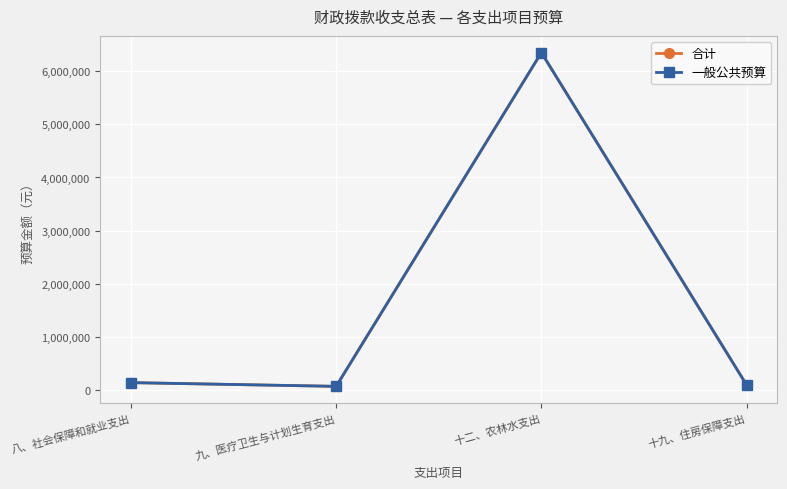

True or false: 合计 has more than 1 interior local peaks.

False